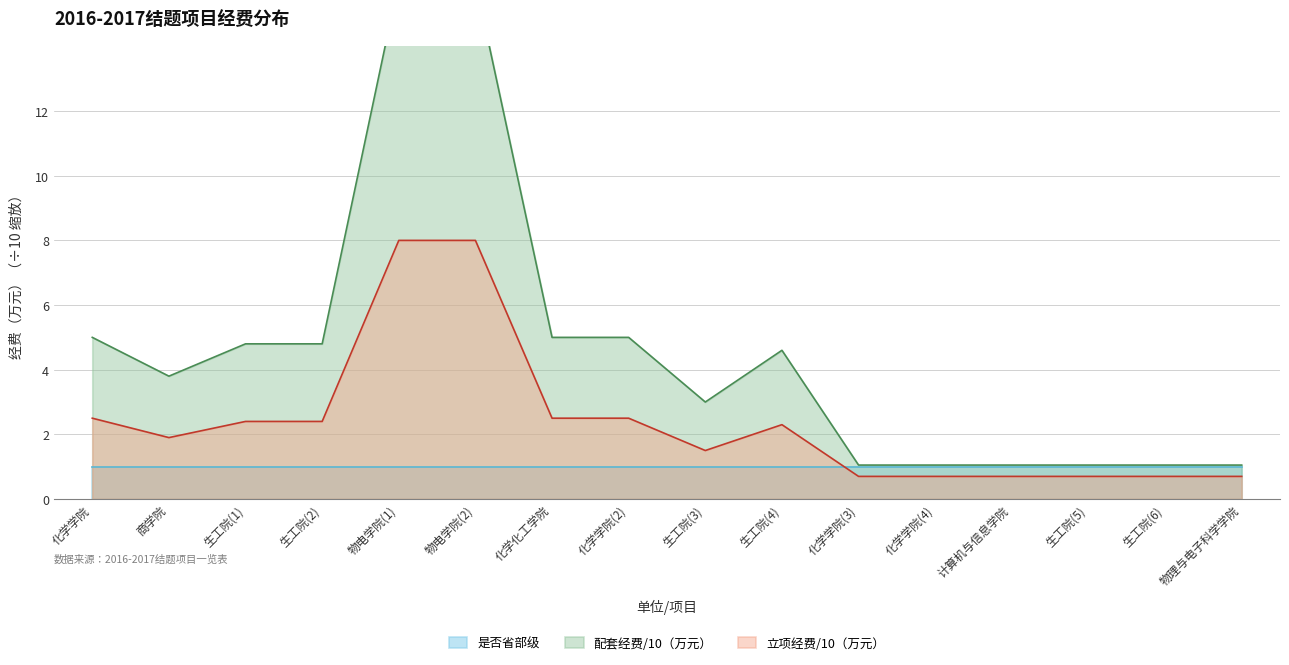

The 立项经费（万元） series shows 2.5 at 化学学院(2). True or false?

True